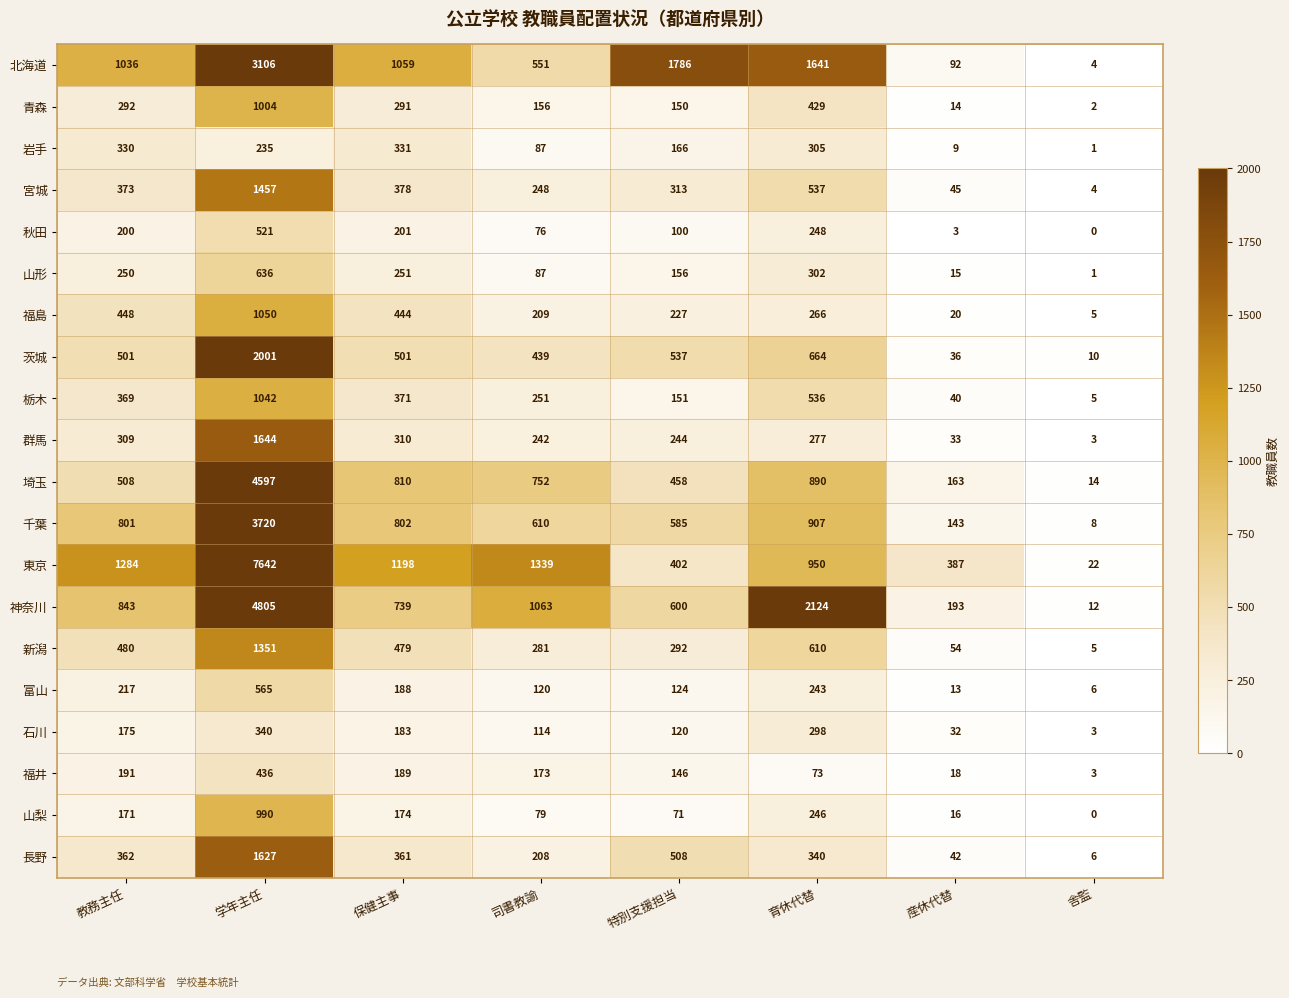

Which series has the widest spread of values?

東京